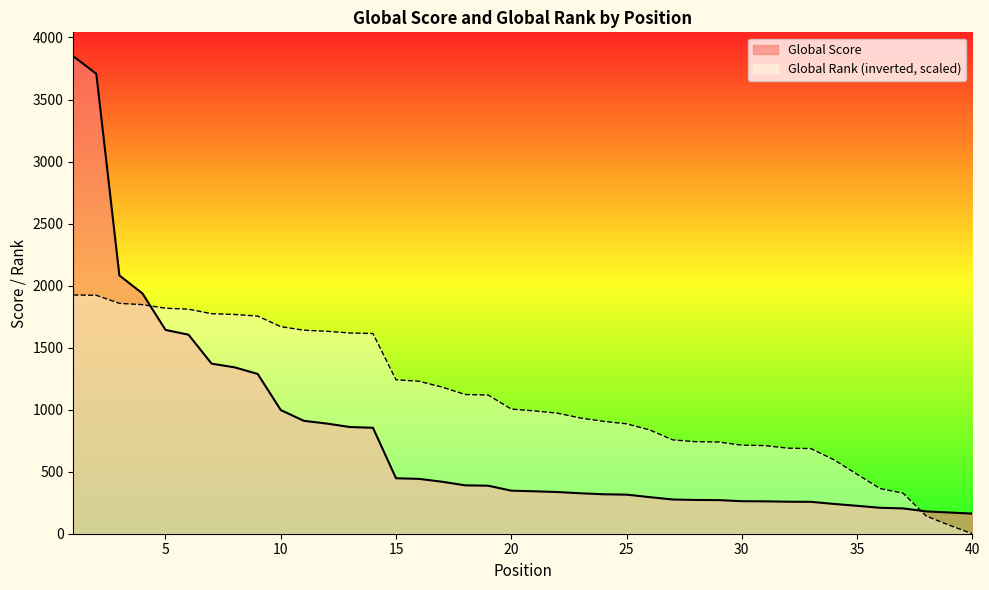

The Global Score series shows 854.0 at 14. True or false?

True